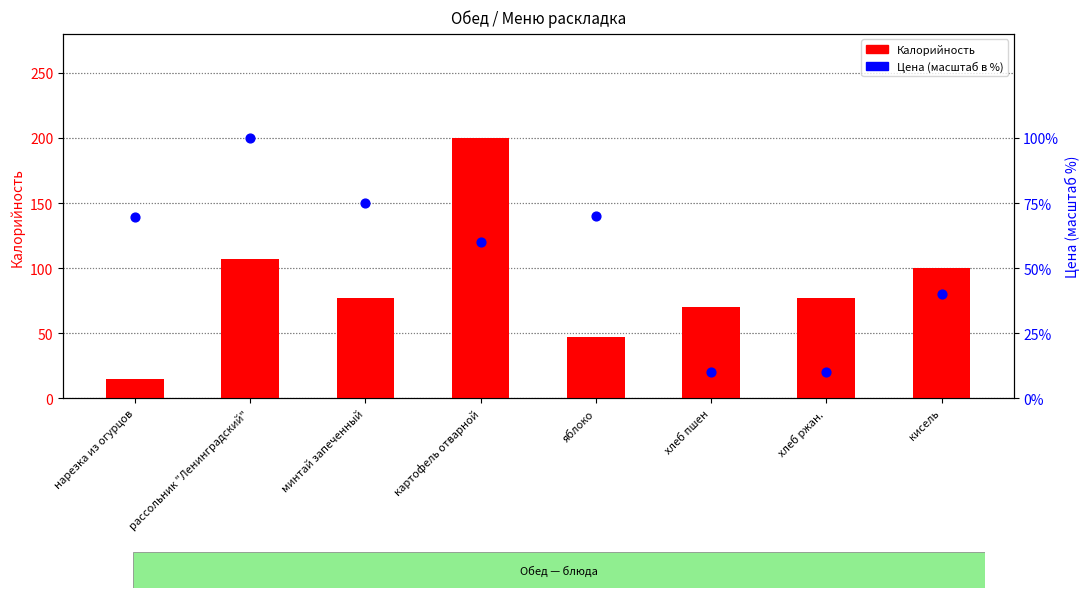

At which category is the sum across all series the highest?

картофель отварной